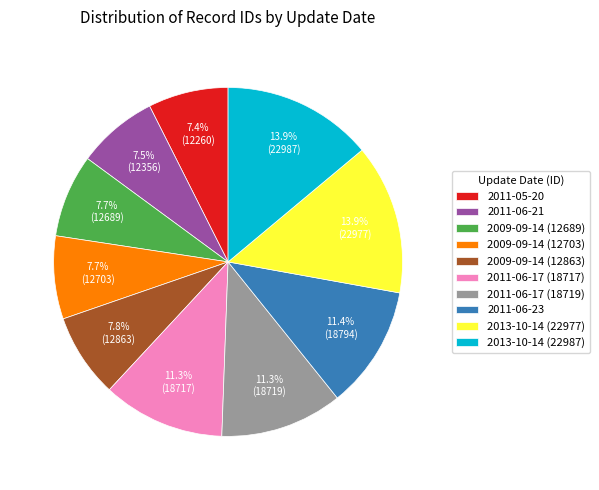

What is the ratio of the value at 2013-10-14 (22977) to the value at 2009-09-14 (12703)?

1.8